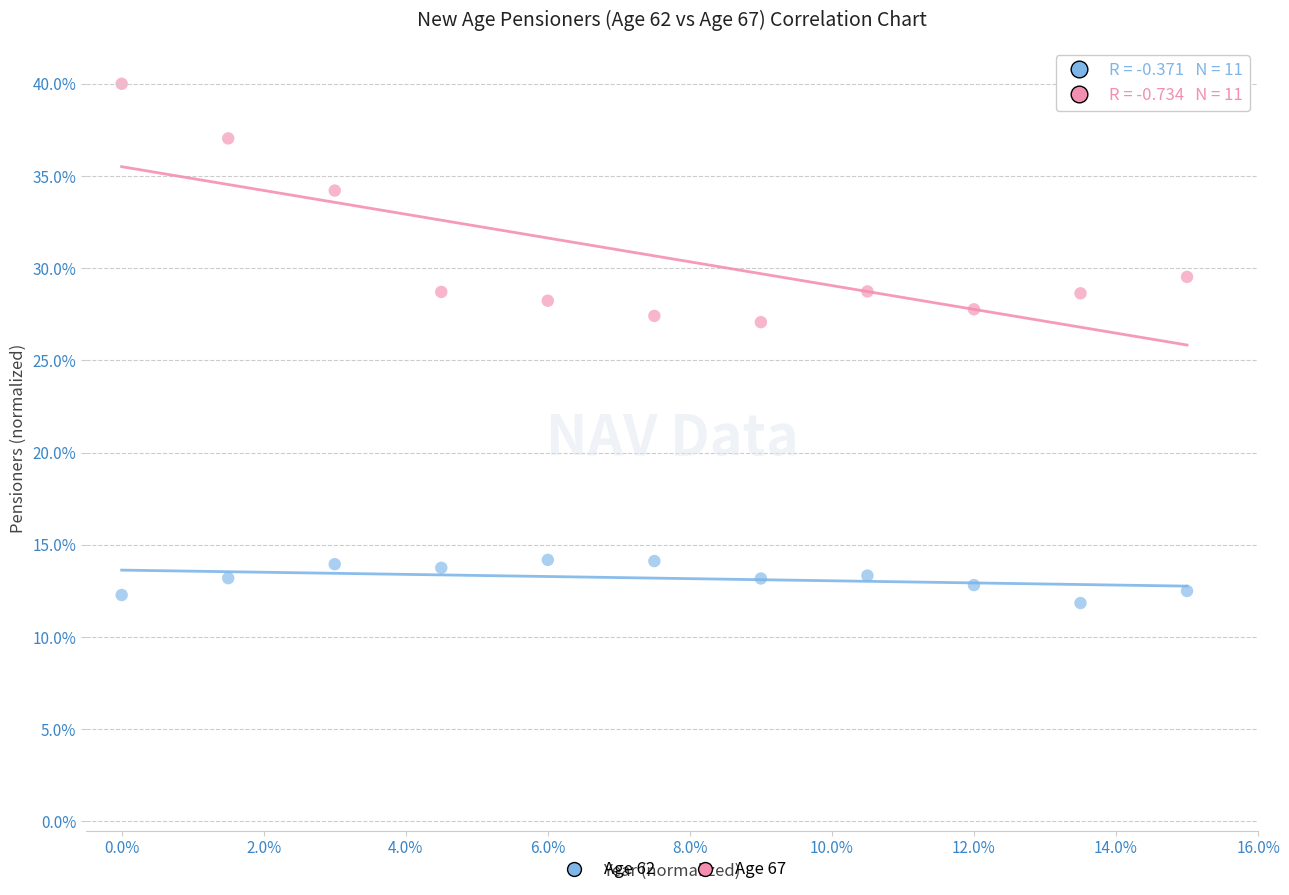

What are all the series names shown in the legend?

Age 62, Age 67